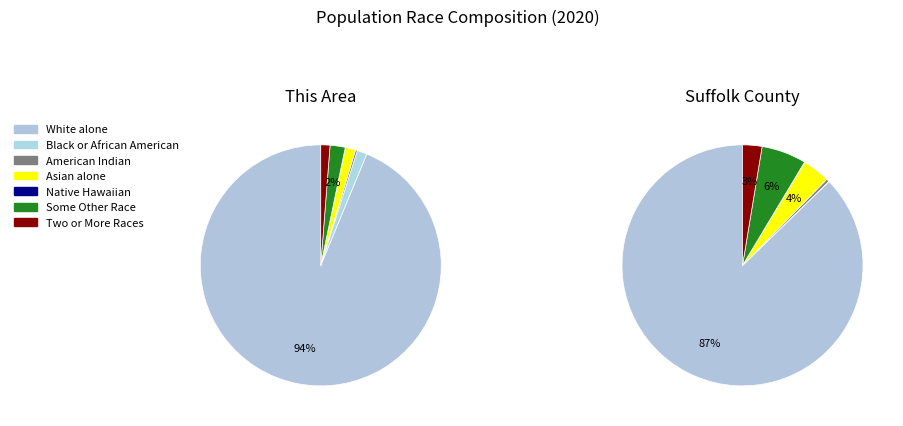

To the nearest percent, what percentage of the pie is Some Other Race alone?

2%